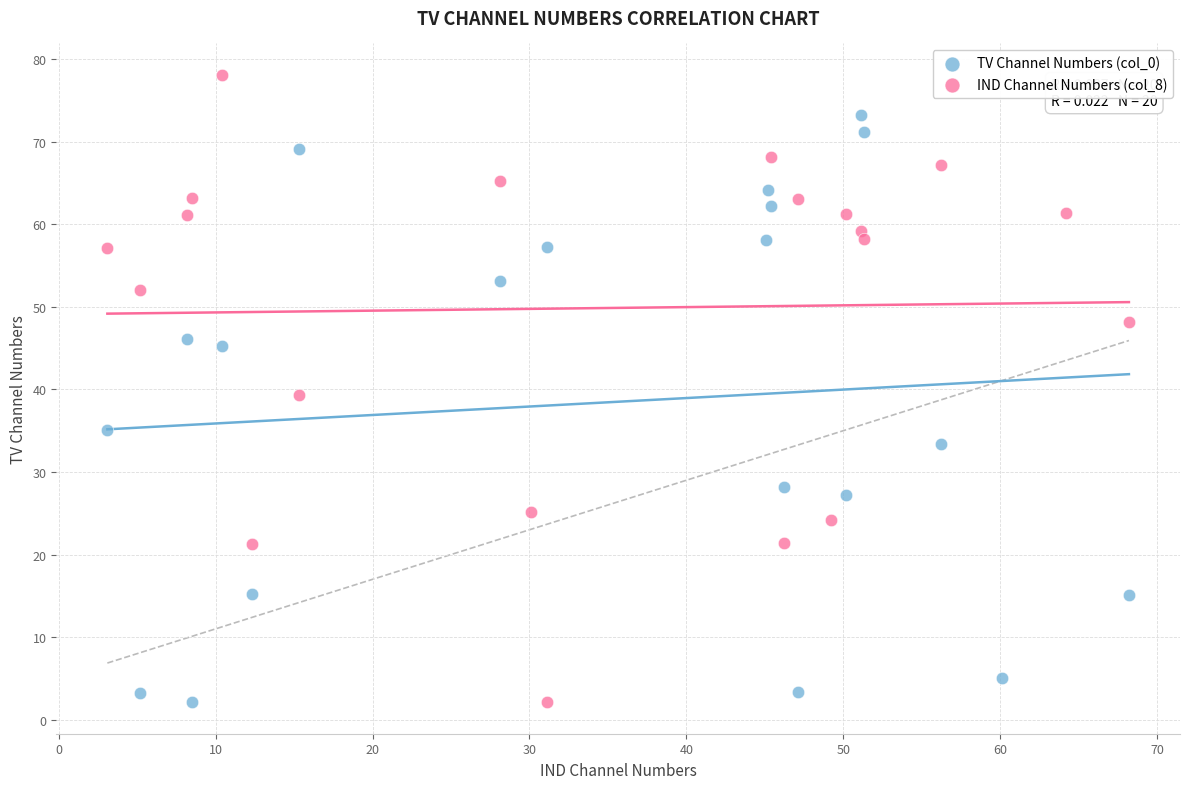

Which series contains the highest Y value?

IND Channel Numbers (col_8)